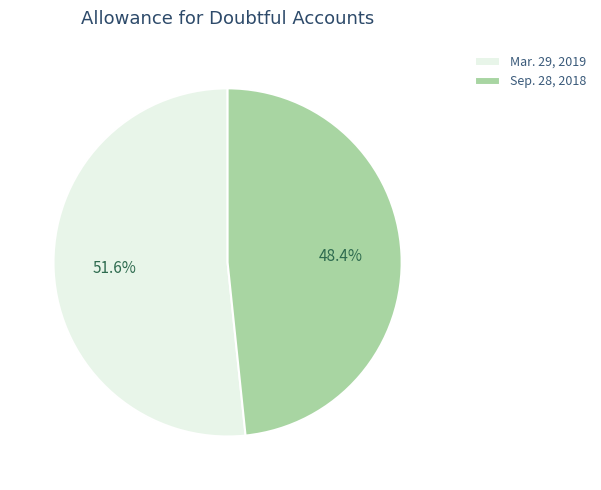

Do Sep. 28, 2018 and Mar. 29, 2019 together represent more than half of the pie?

Yes